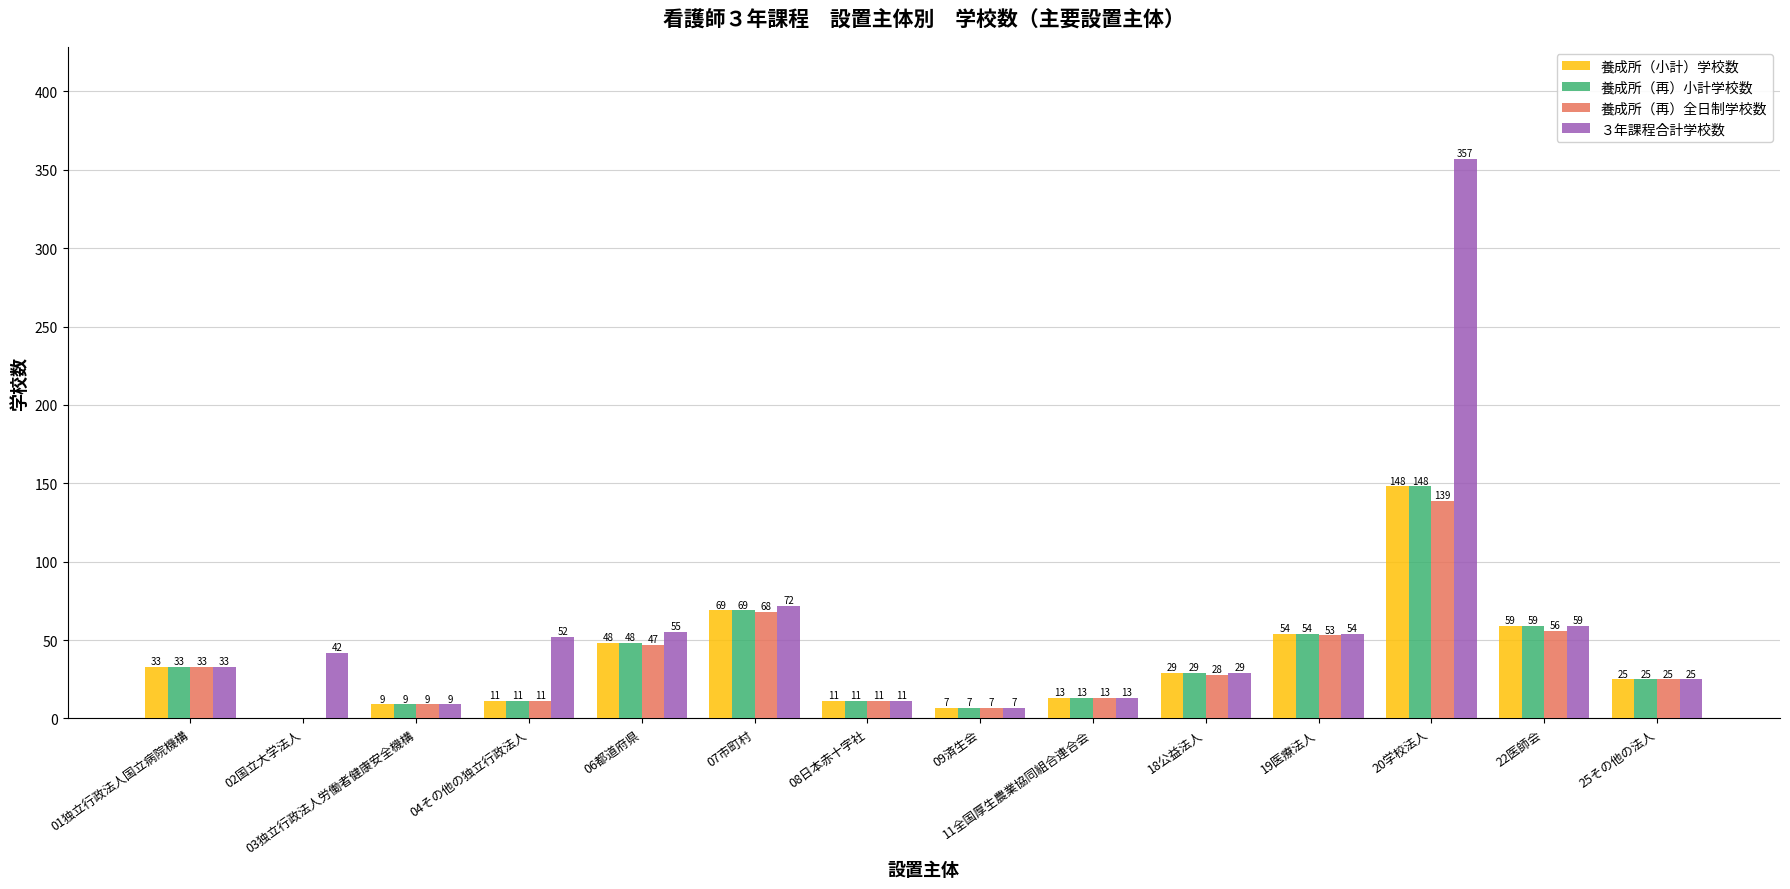

What is the sum of the 養成所（再）全日制学校数 values at 04その他の独立行政法人 and 20学校法人?

150